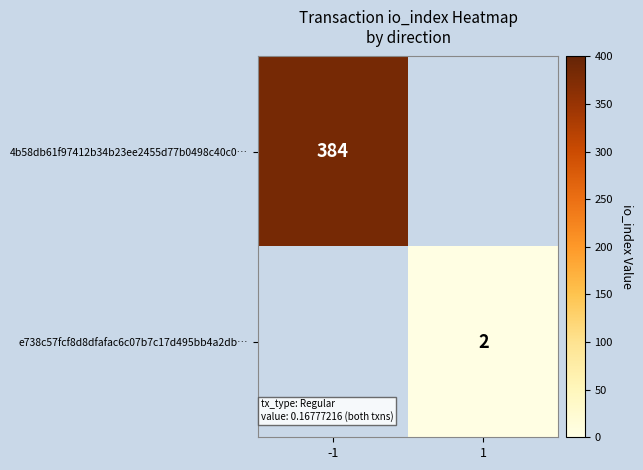

Is it true that e738c57fcf8d8dfafac6c07b7c17d495bb4a2db… equals 3 at 1?

False